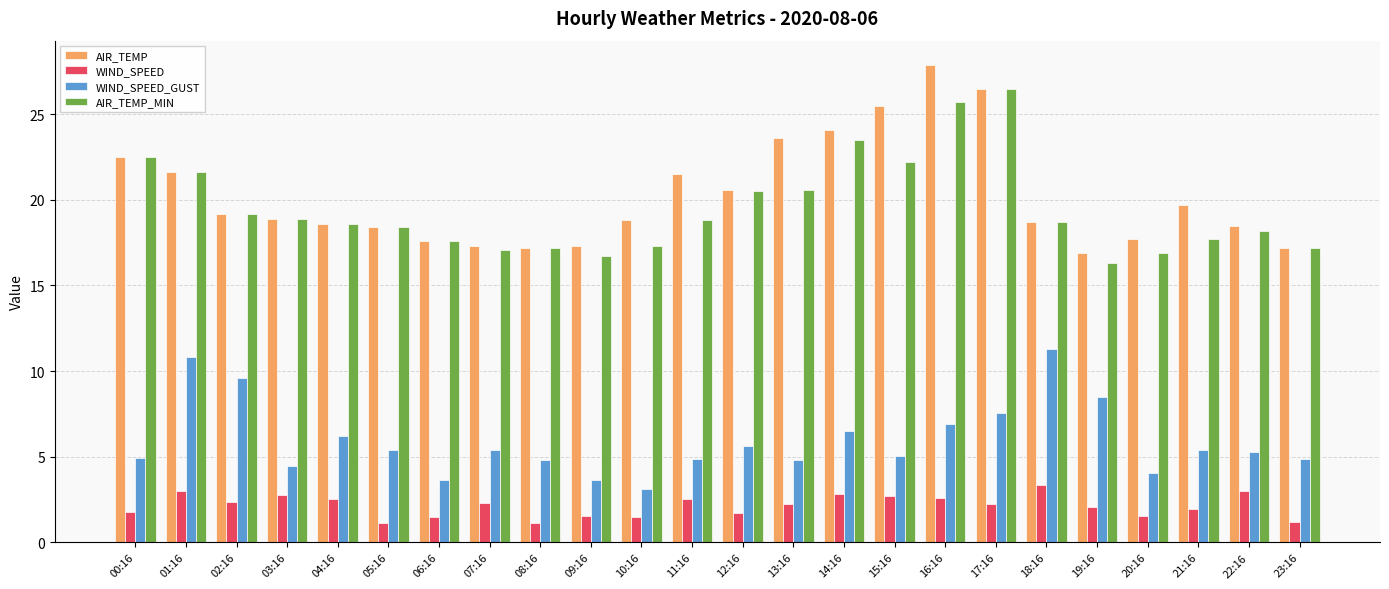

What is the value of the AIR_TEMP_MIN bar at the 19th from the left?

18.7